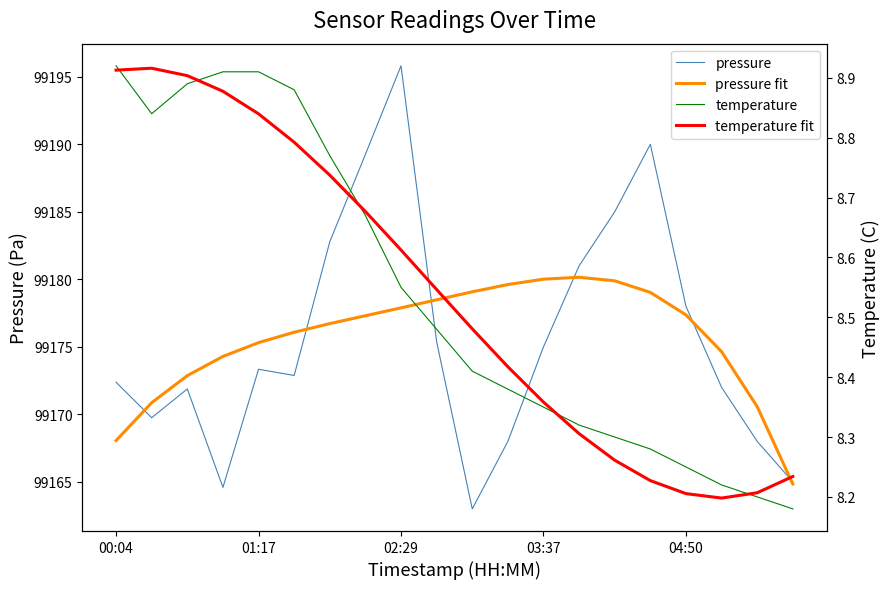

Between 00:04 and 15, which is larger?

15